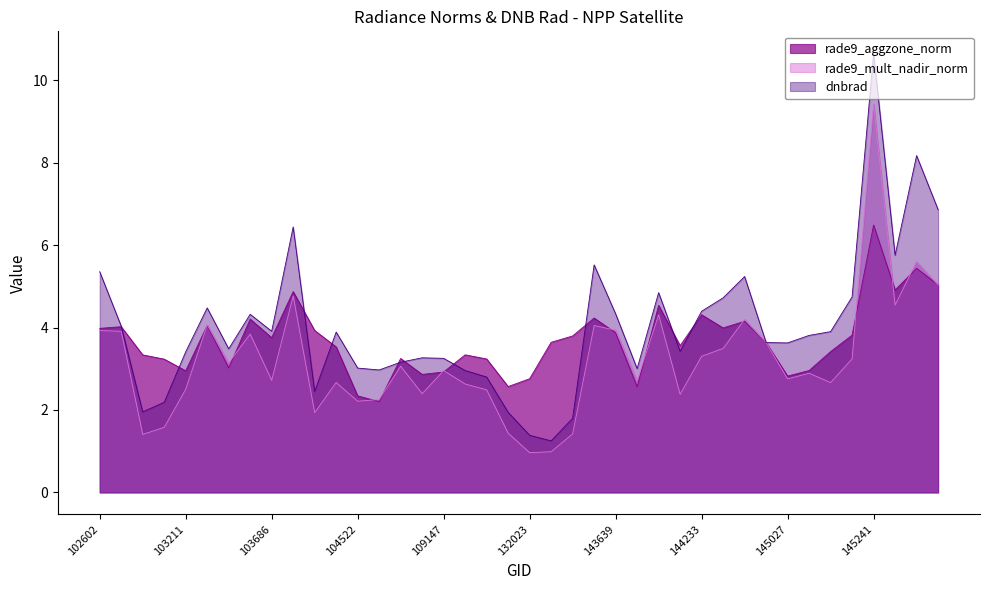

True or false: rade9_mult_nadir_norm and dnbrad intersect in this chart.

True